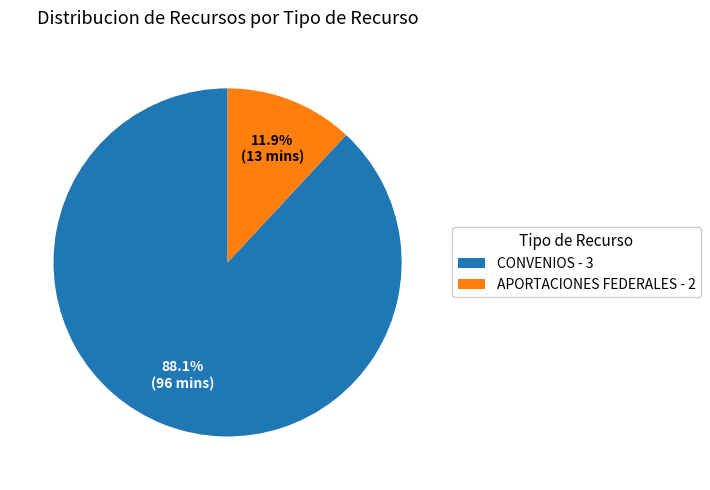

How many slices are in this pie chart?

2